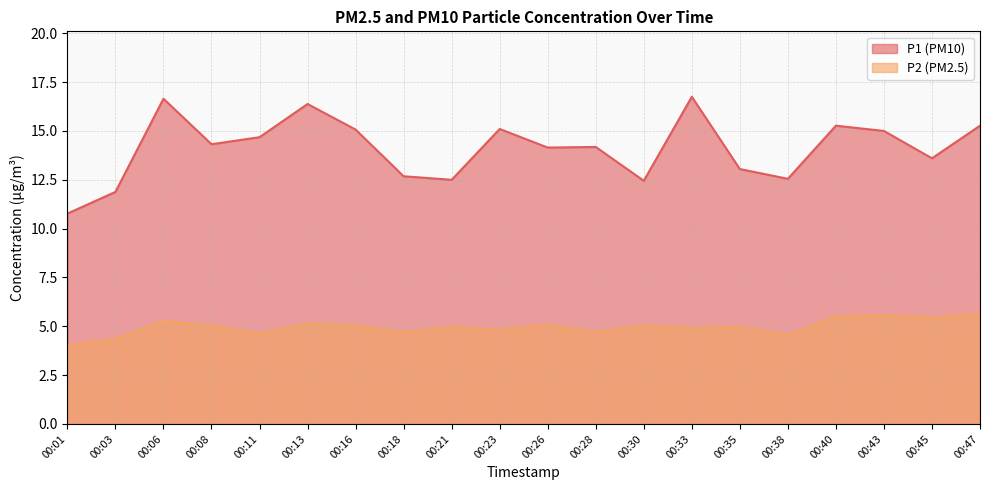

Where is the first local maximum for P2?

00:06